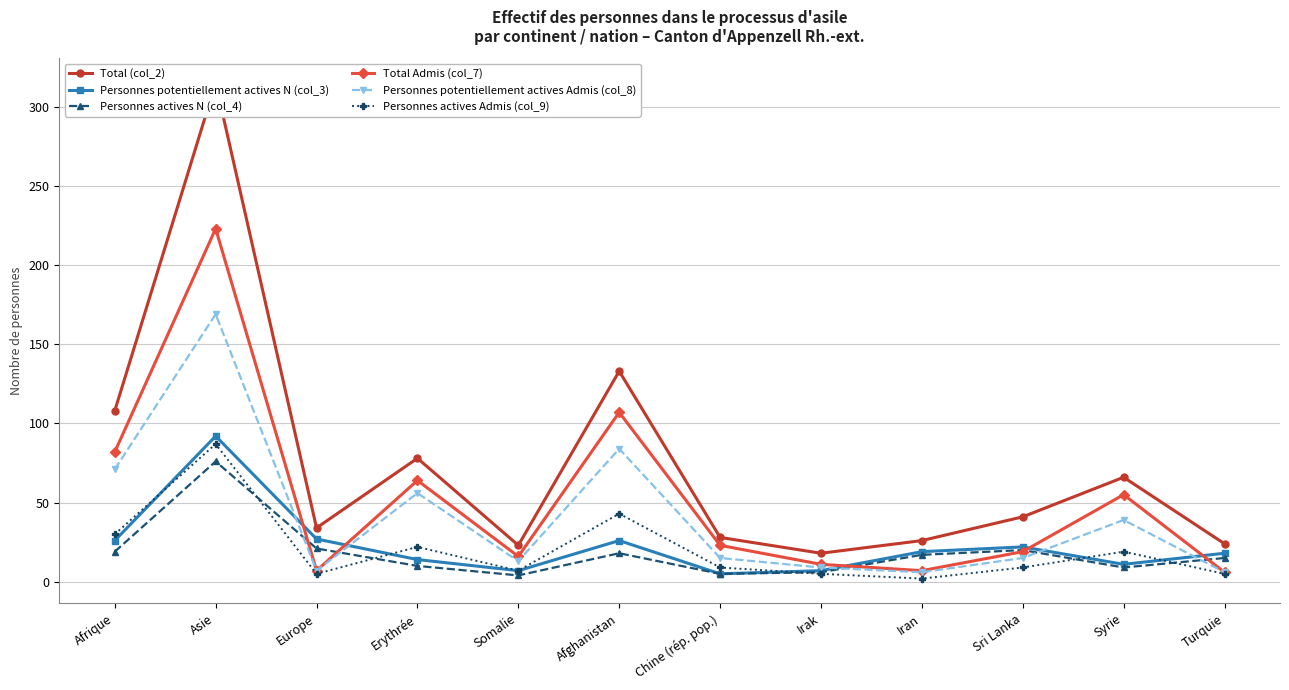

What is the value of the Personnes potentiellement actives Admis (col_8) point at the 7th from the left?

15